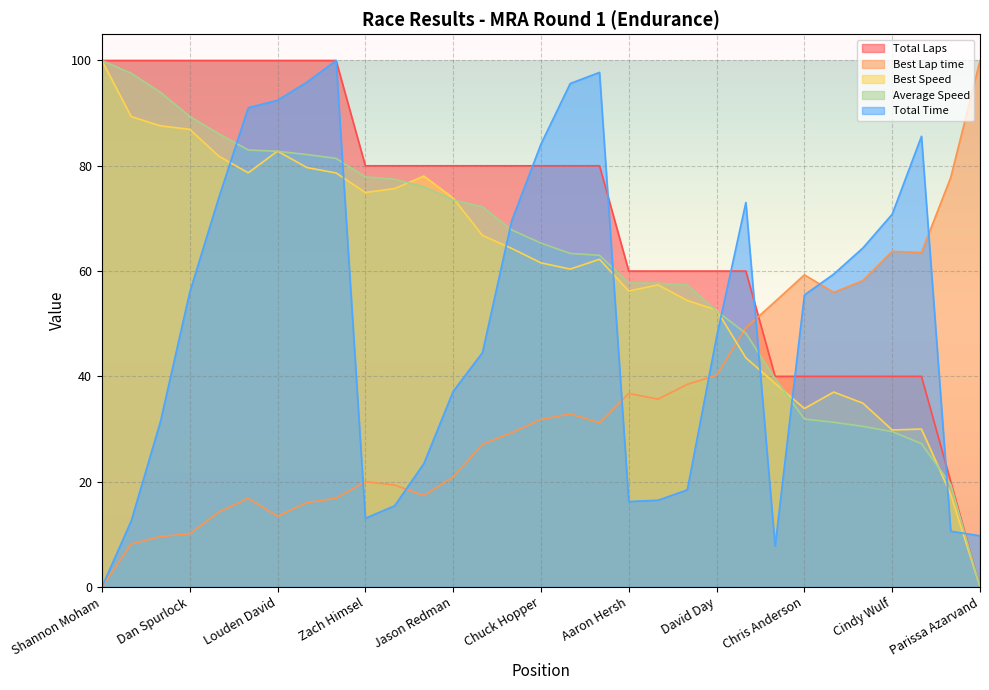

What is the sum of the Best Lap time values at Parissa Azarvand and Rodney Mattison?

163.5